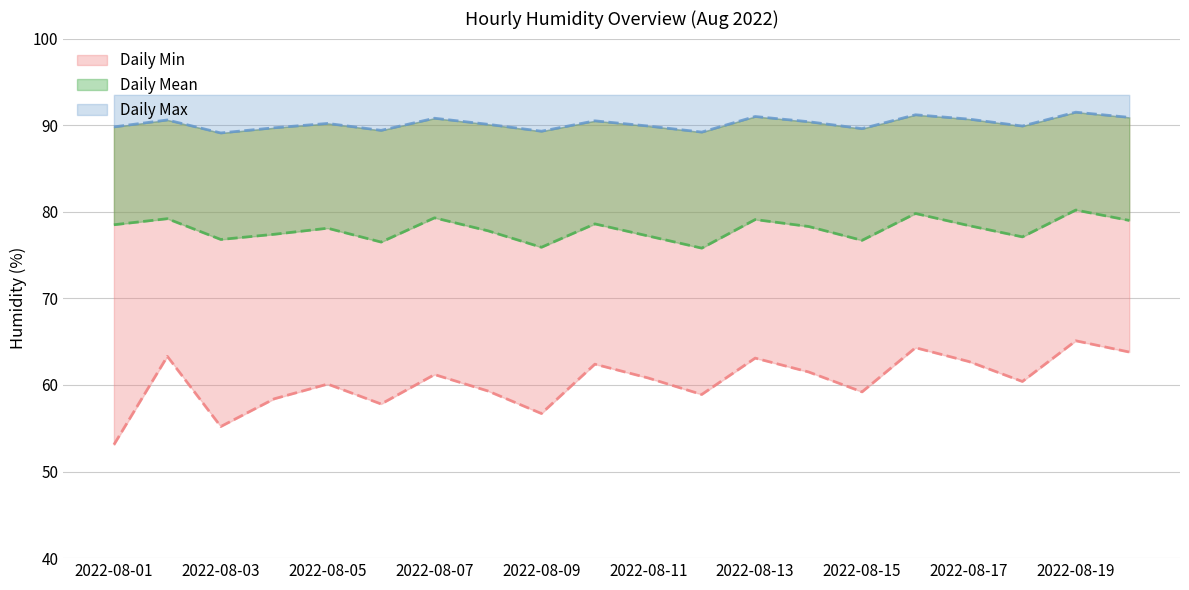

Reading left to right, extract all data points from this chart.

Daily Min: 53.1	63.3	55.2	58.4	60.1	57.8	61.2	59.3	56.7	62.4	60.8	58.9	63.1	61.5	59.2	64.3	62.7	60.4	65.1	63.8
Daily Mean: 78.5	79.2	76.8	77.4	78.1	76.5	79.3	77.8	75.9	78.6	77.2	75.8	79.1	78.3	76.7	79.8	78.4	77.1	80.2	79.0
Daily Max: 89.8	90.6	89.1	89.7	90.2	89.4	90.8	90.1	89.3	90.5	89.9	89.2	91.0	90.4	89.6	91.2	90.7	89.9	91.5	90.9